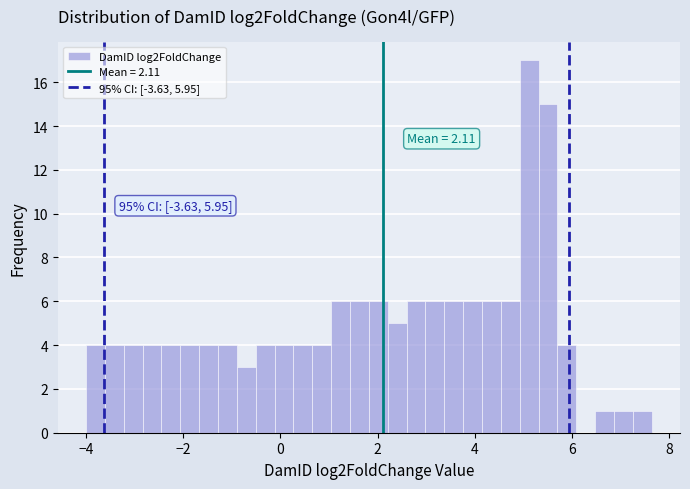

Read against the x-axis, roughly where is the centre of the tallest bar?

5.2